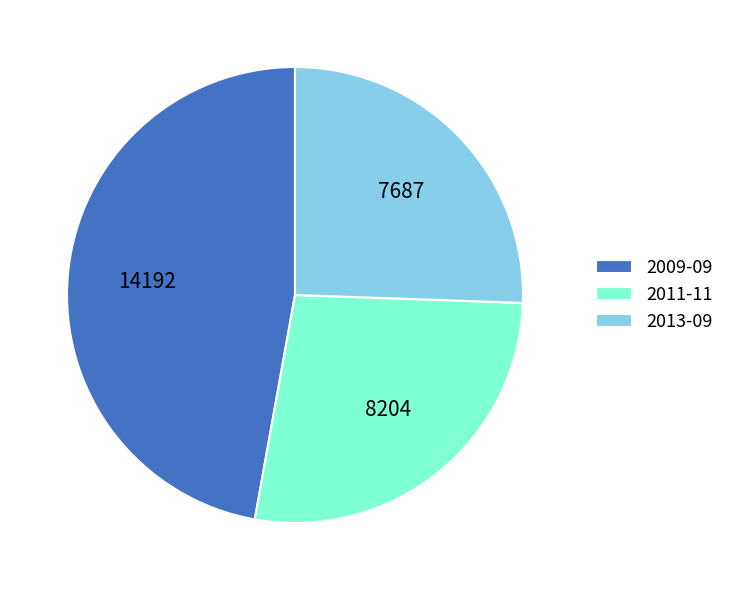

Do 2009-09 and 2011-11 together represent more than half of the pie?

Yes